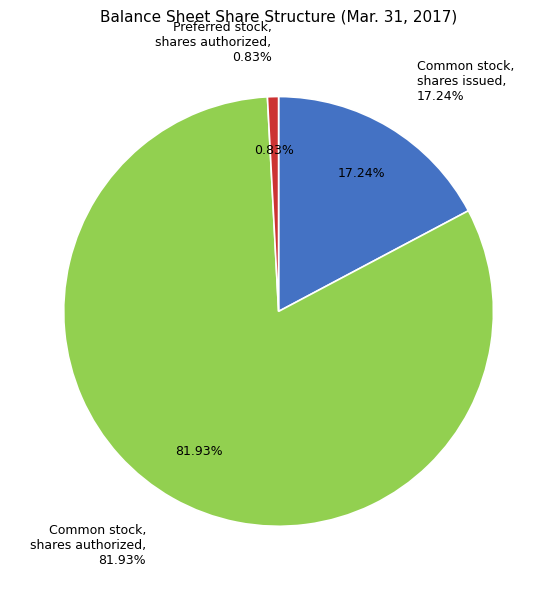

What is the change in value from Common stock, shares issued (shares) to Common stock, shares authorized (shares)?

+390855000